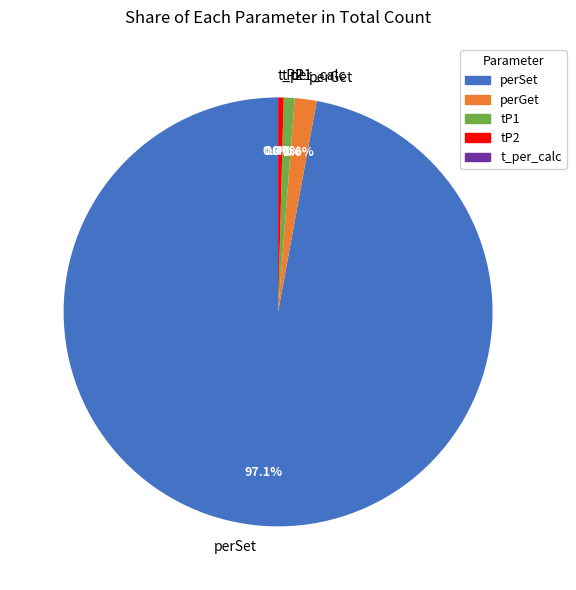

Does perSet represent more than half of the total?

Yes